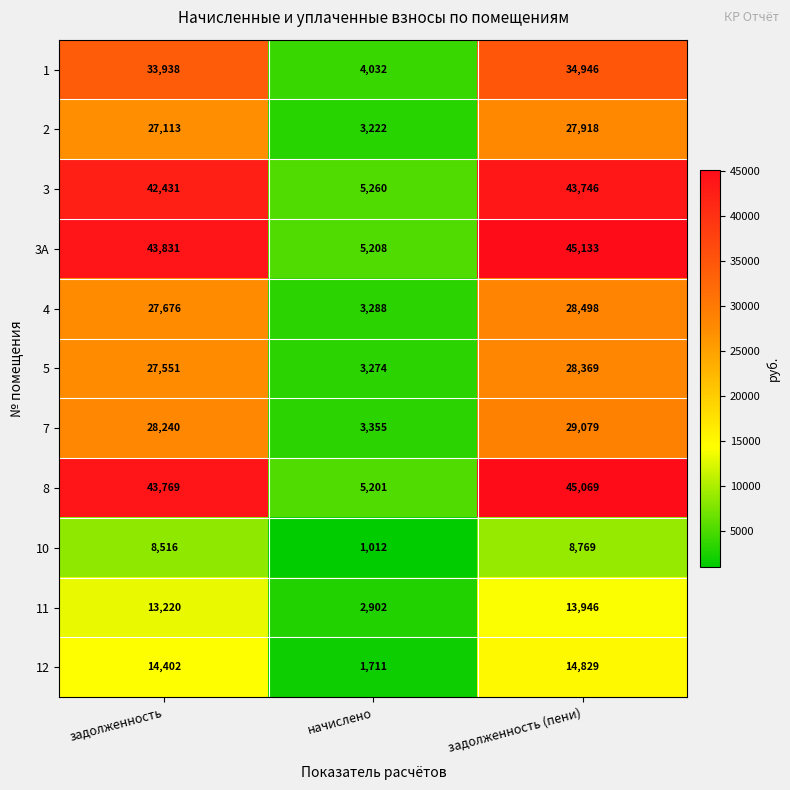

True or false: 5 has a value of 7740 at задолженность.

False